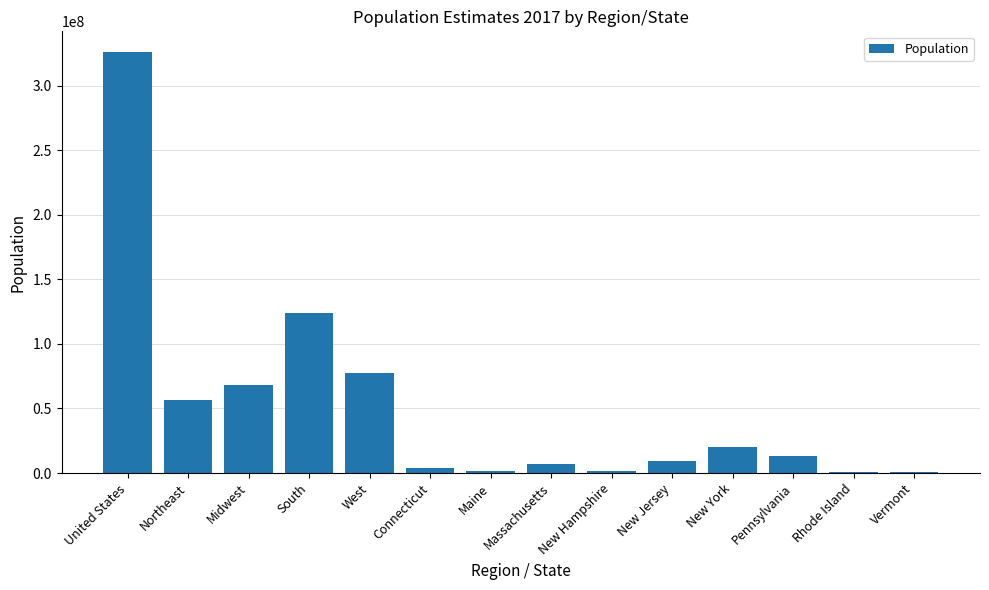

At which category does the chart reach its peak across all series?

United States